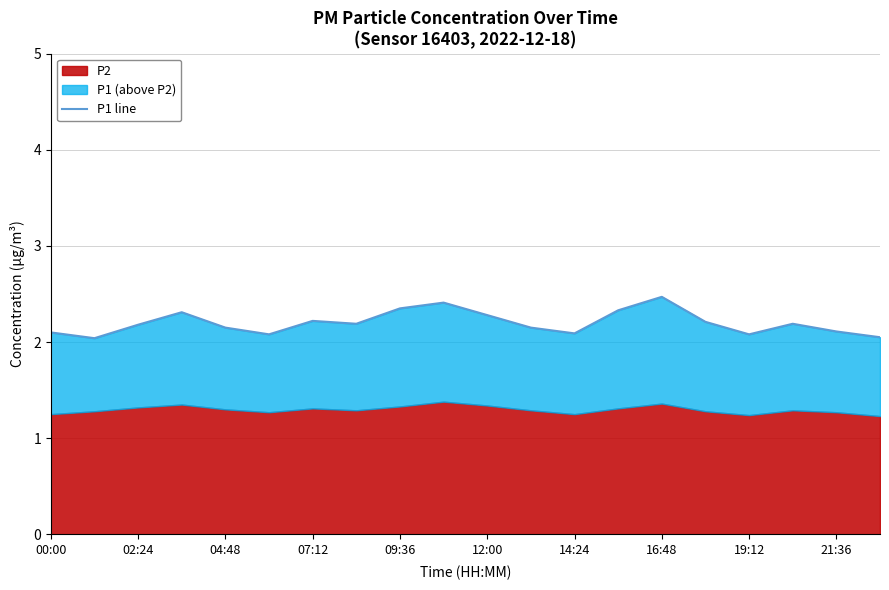

Which has a higher value, 07:12 or 11?

07:12